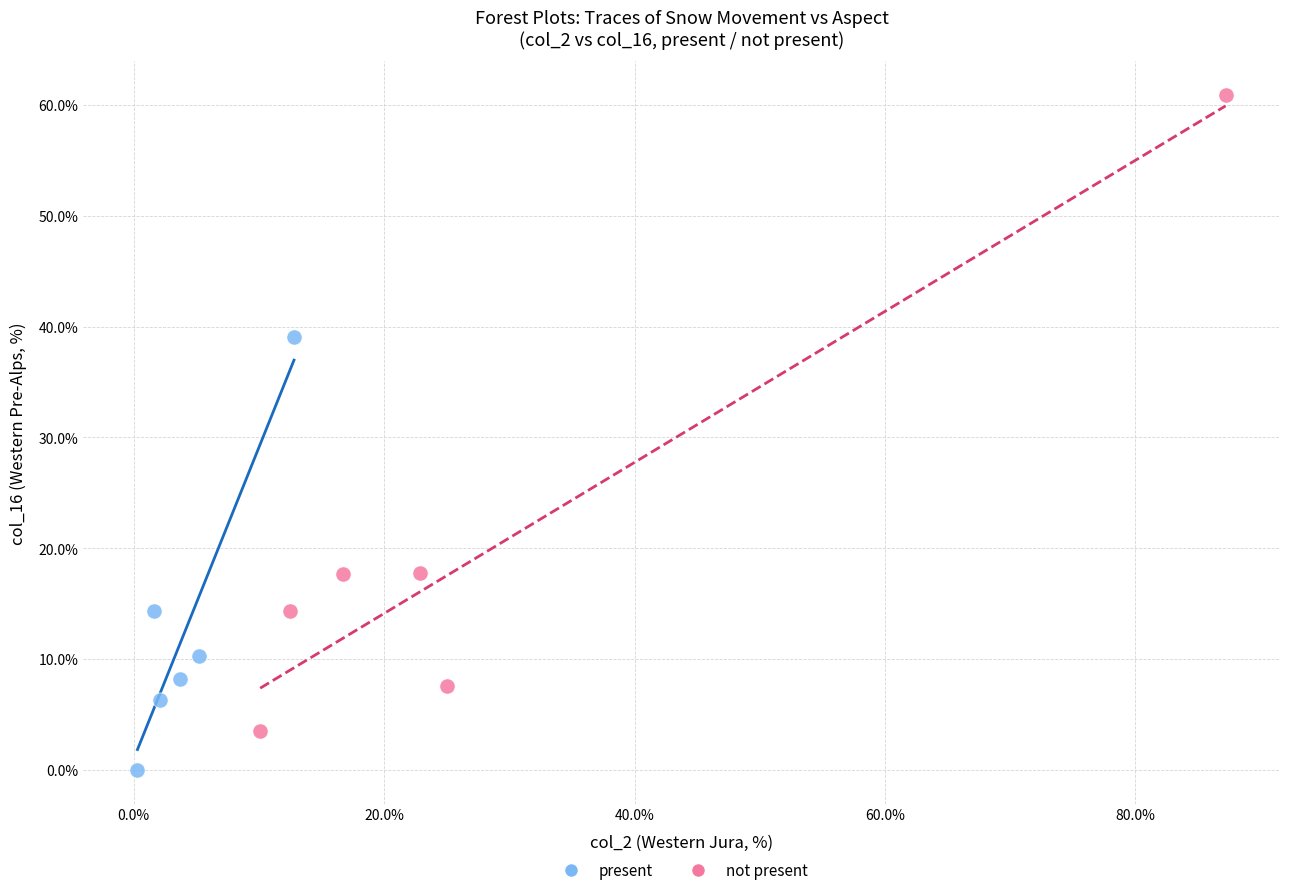

Which series reaches the maximum Y coordinate?

not present